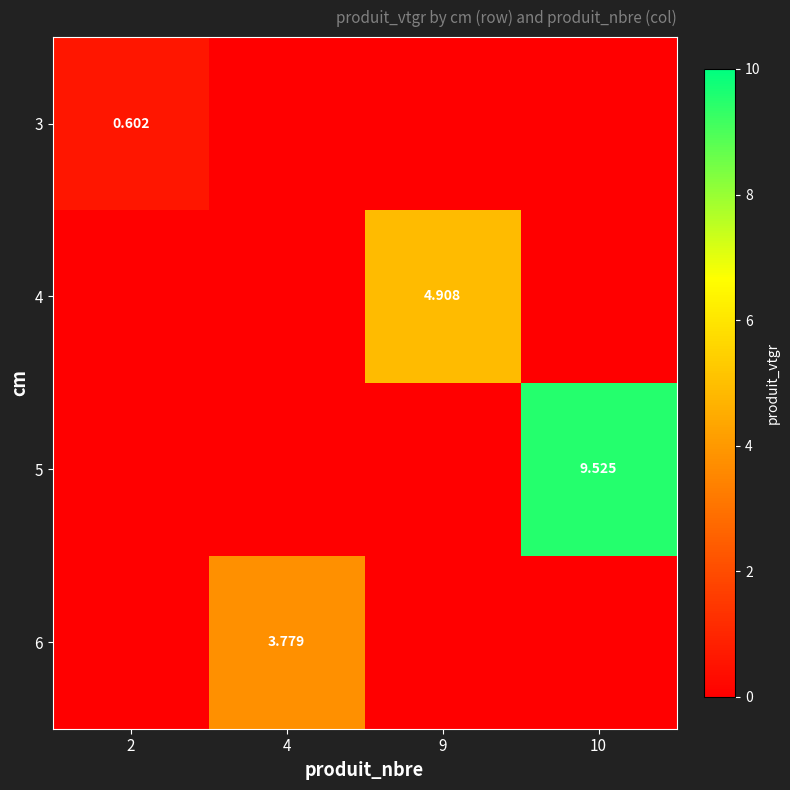

How many series are shown in this chart?

4